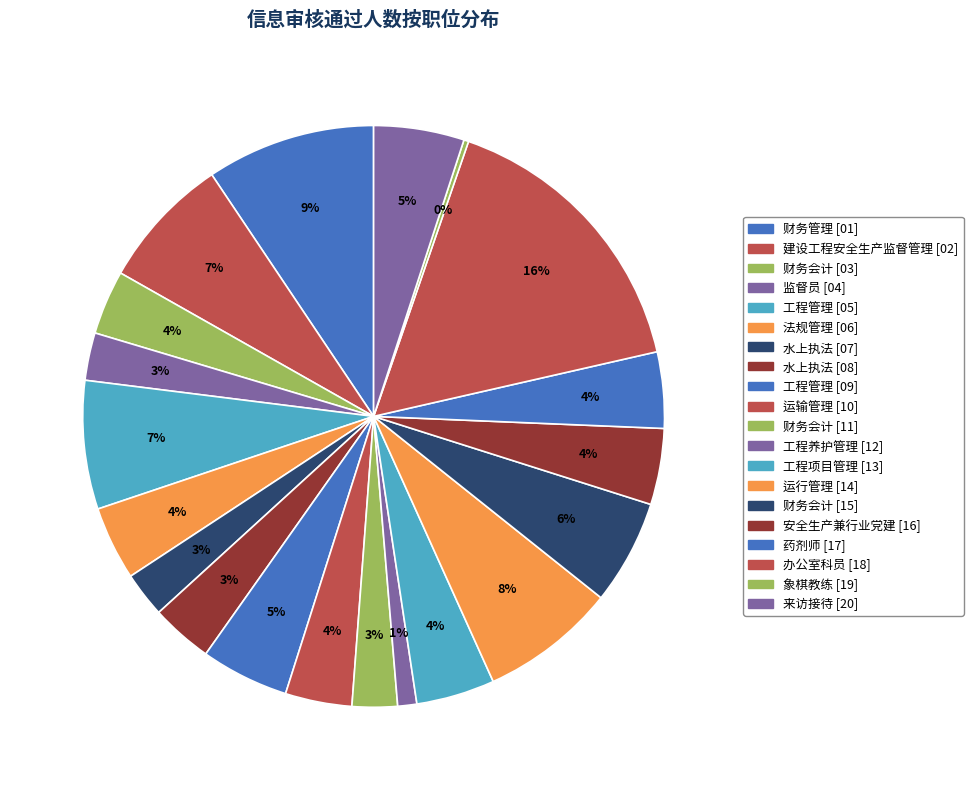

To the nearest percent, what is the difference between the 财务管理 [01] and 财务会计 [03] slice percentages?

6%